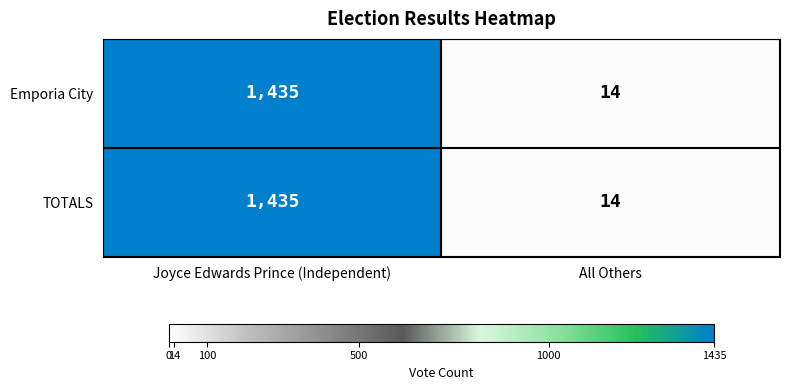

Reading left to right, what are all the values shown in this chart?

Emporia City: Joyce Edwards Prince (Independent)=1435	All Others=14
TOTALS: Joyce Edwards Prince (Independent)=1435	All Others=14